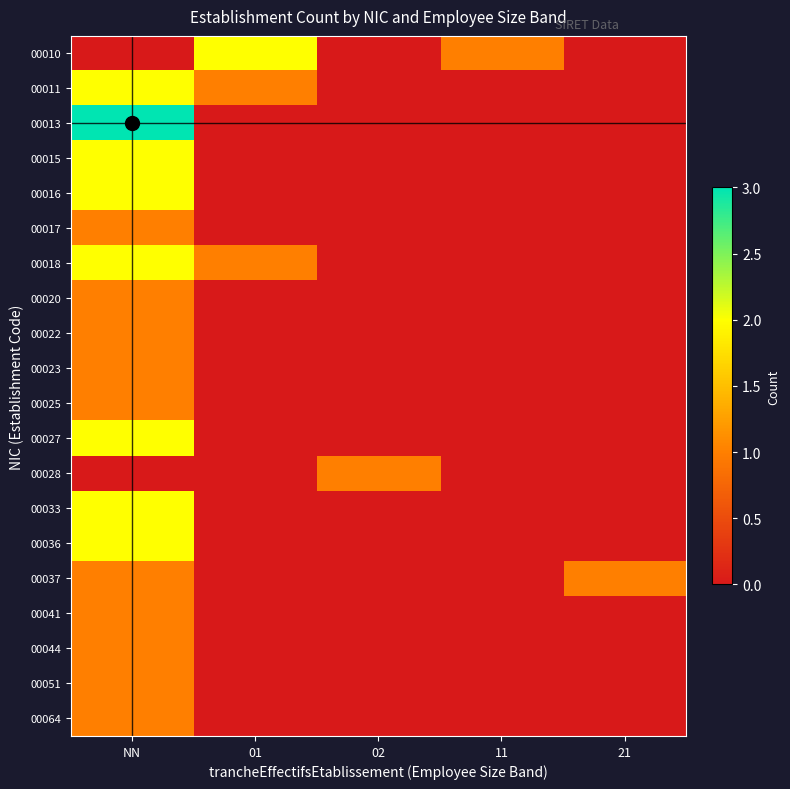

Which series has the widest spread of values?

00013